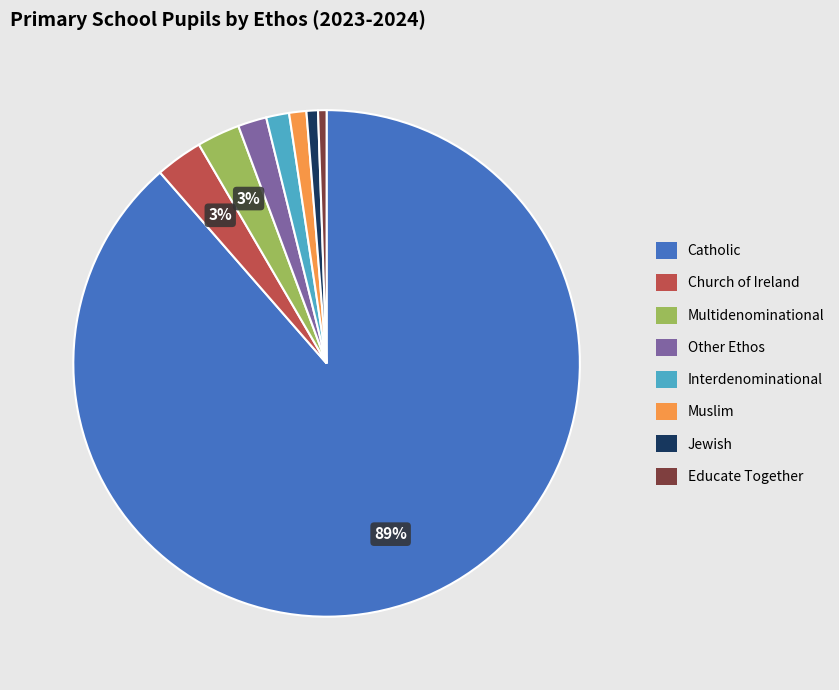

To the nearest percent, what is the average slice percentage?

12%